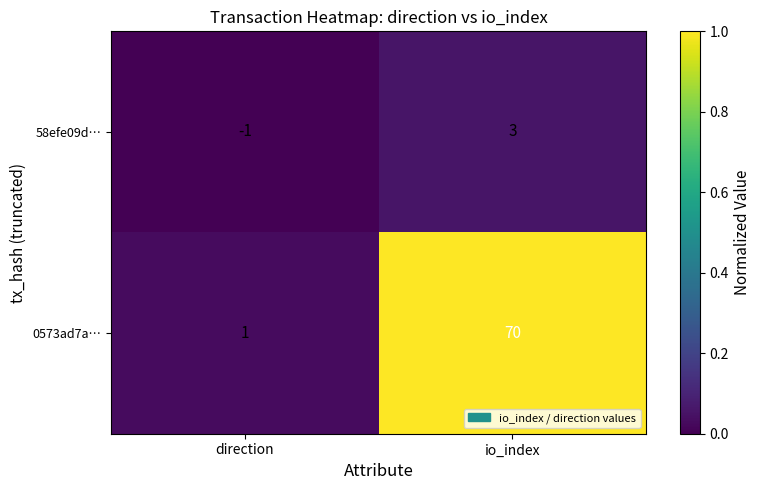

The 58efe09d… series shows 4 at io_index. True or false?

False